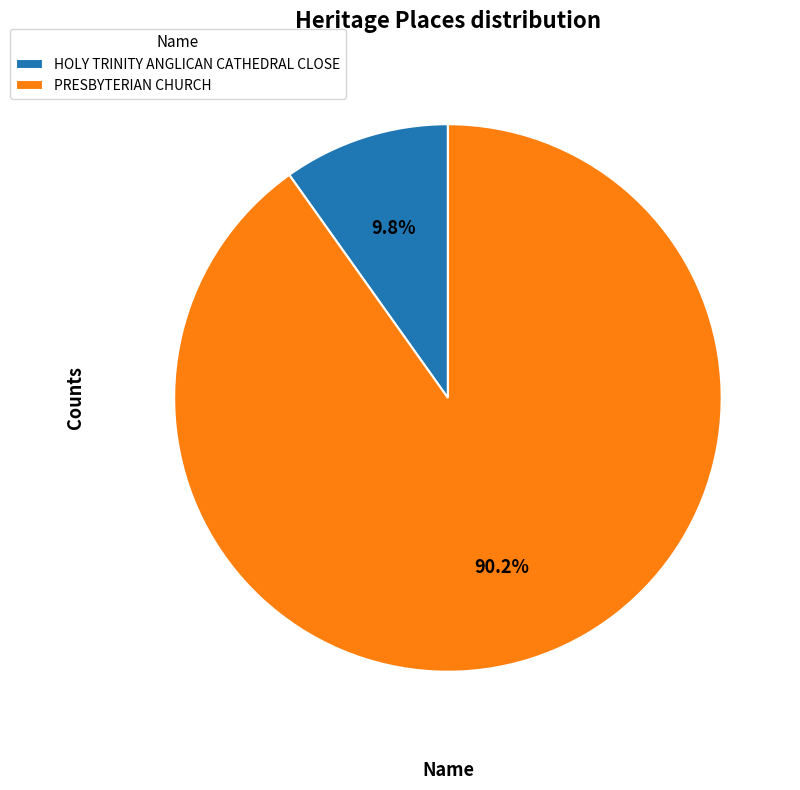

To the nearest percent, what is the difference between the PRESBYTERIAN CHURCH and HOLY TRINITY ANGLICAN CATHEDRAL CLOSE slice percentages?

80%